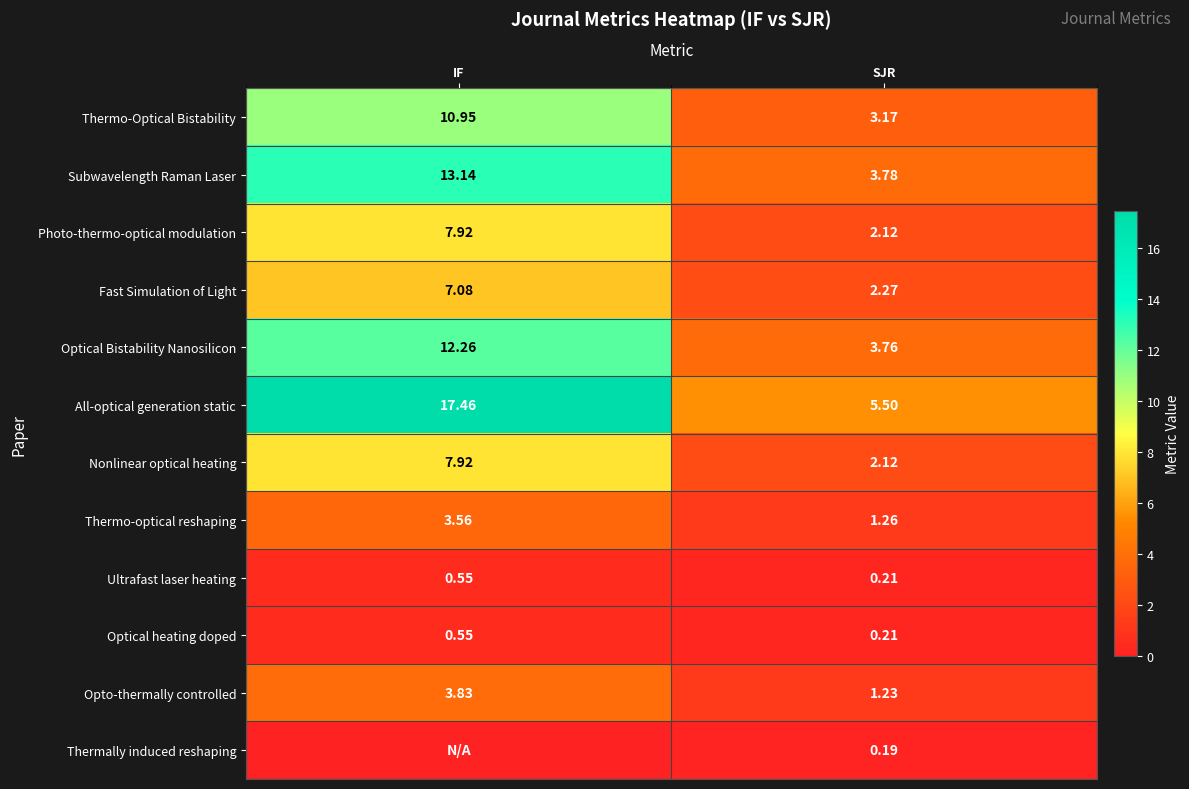

How many data points in All-optical generation static are less than 17?

1